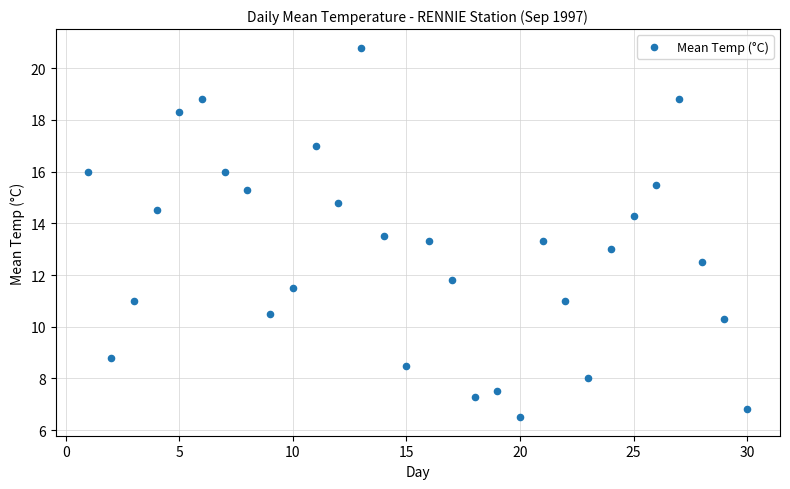

What is the range of Y values (max minus min)?

14.3